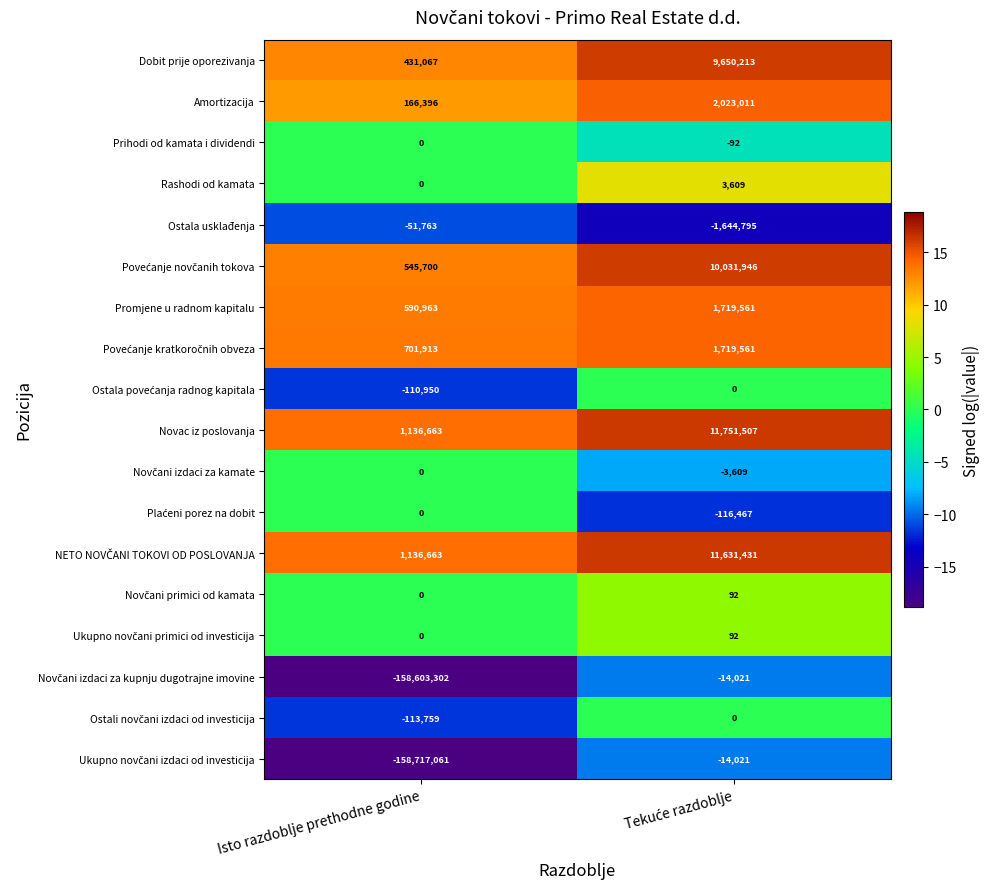

What is the minimum value shown in the chart?

-158717061